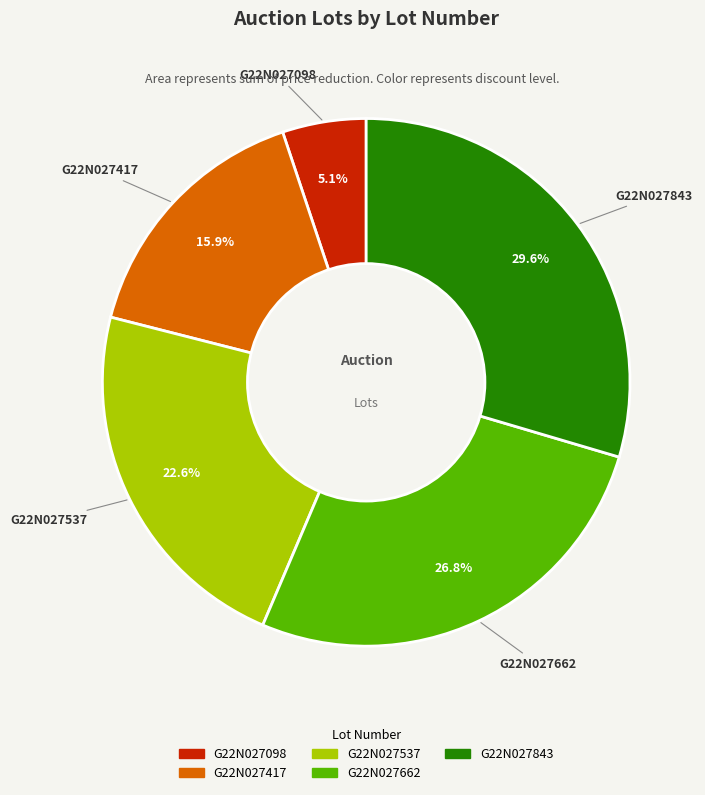

To the nearest percent, what portion does G22N027662 represent?

27%